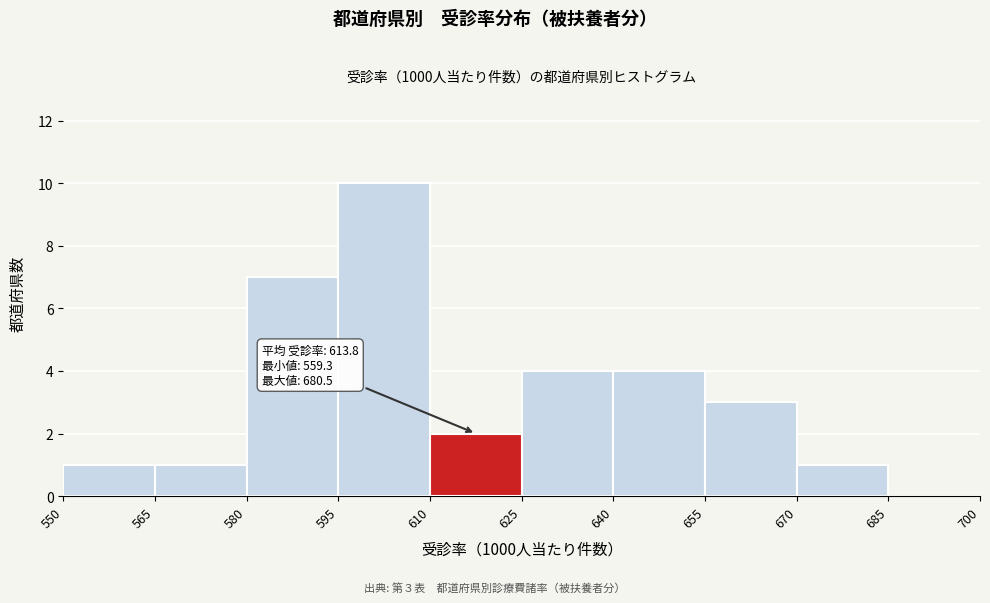

Which range on the x-axis has the tallest bar?

595 to 610